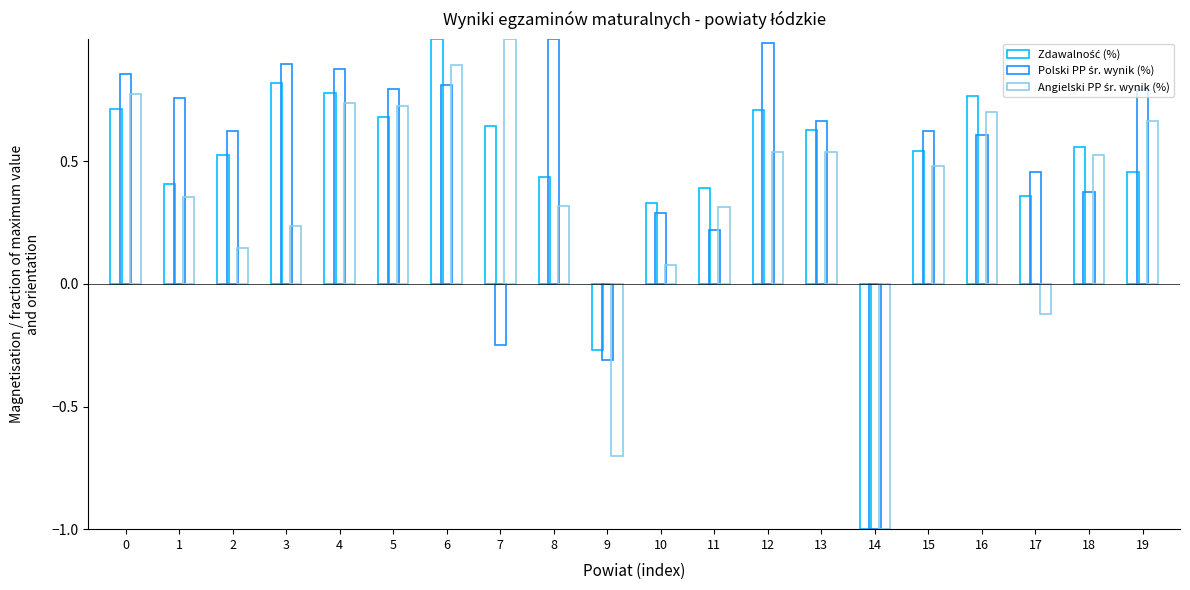

What is the value of the Zdawalność (%) bar at the 9th from the left?

0.4